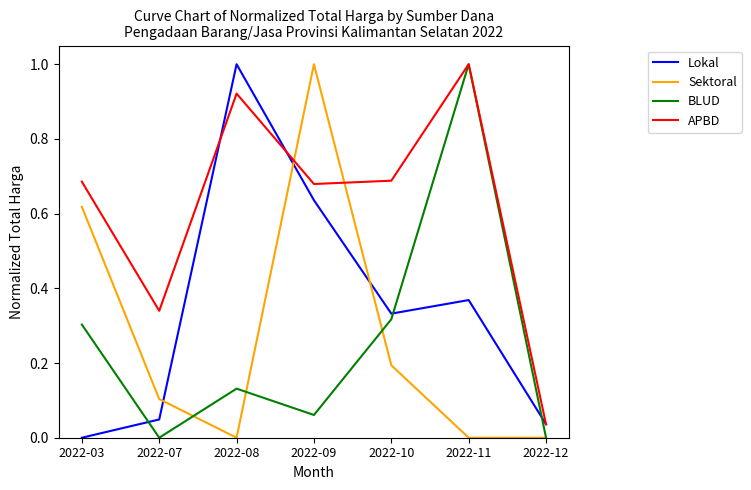

What is the total value across all series at 2022-11?

2.4